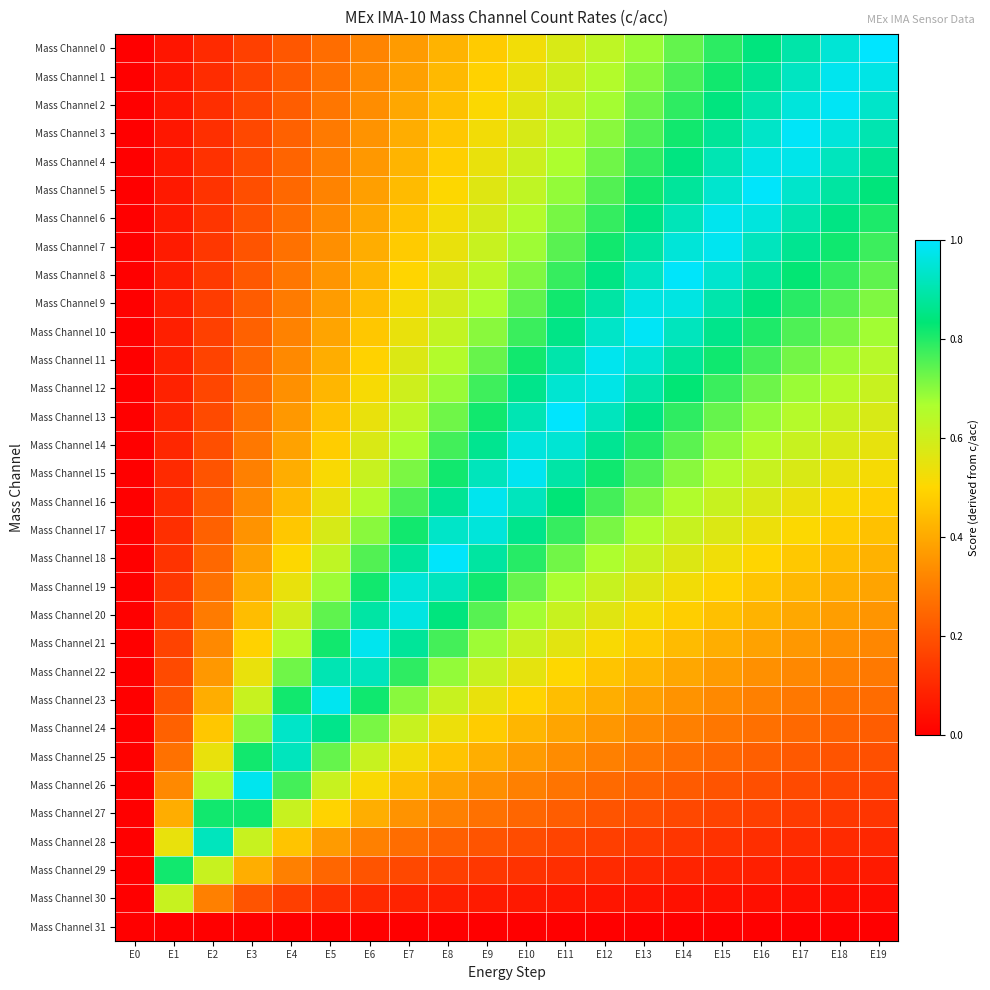

What is the total value across all series at E8?

18.0